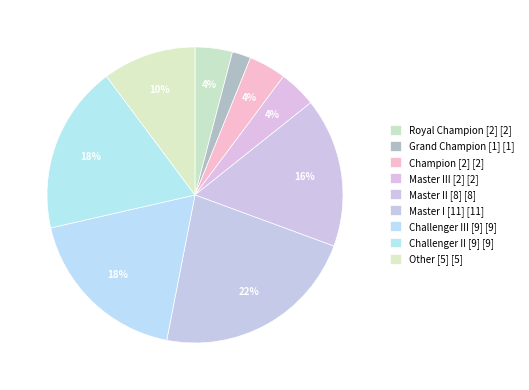

Between Grand Champion [1] and Challenger III [9], which is larger?

Challenger III [9]